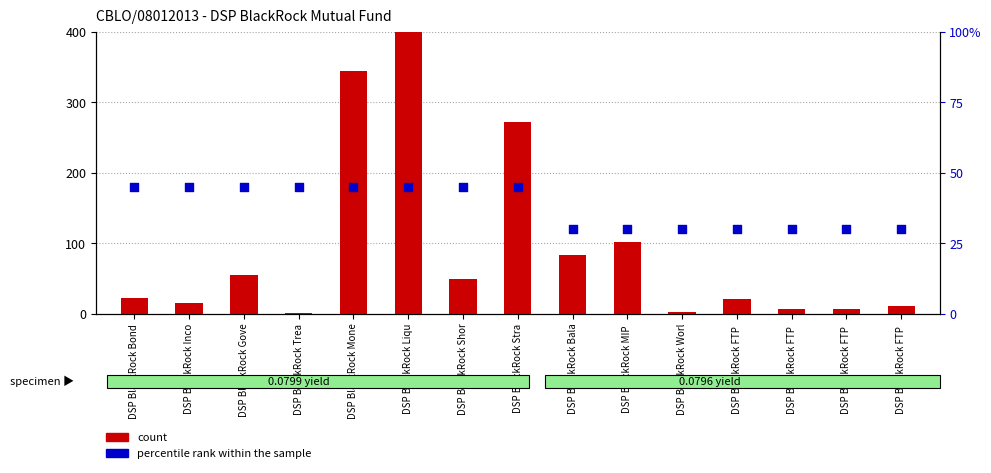

Is the value of percentile rank within the sample at DSP BlackRock FTP  greater than the value of count at DSP BlackRock Liqu?

No